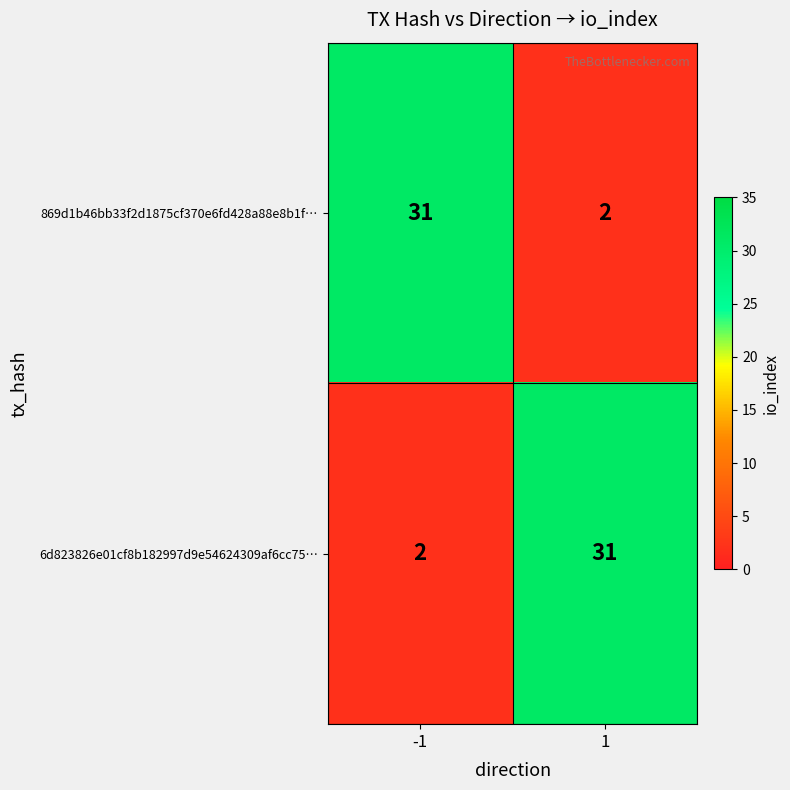

Count the number of categories in the chart.

2